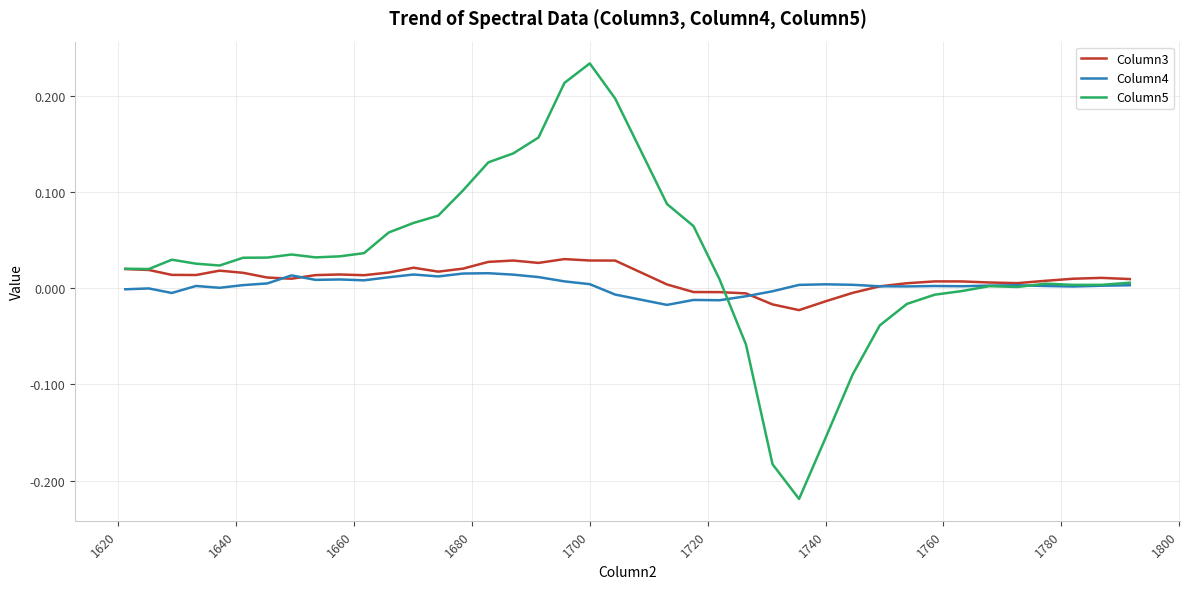

Which series has the widest spread of values?

Column5